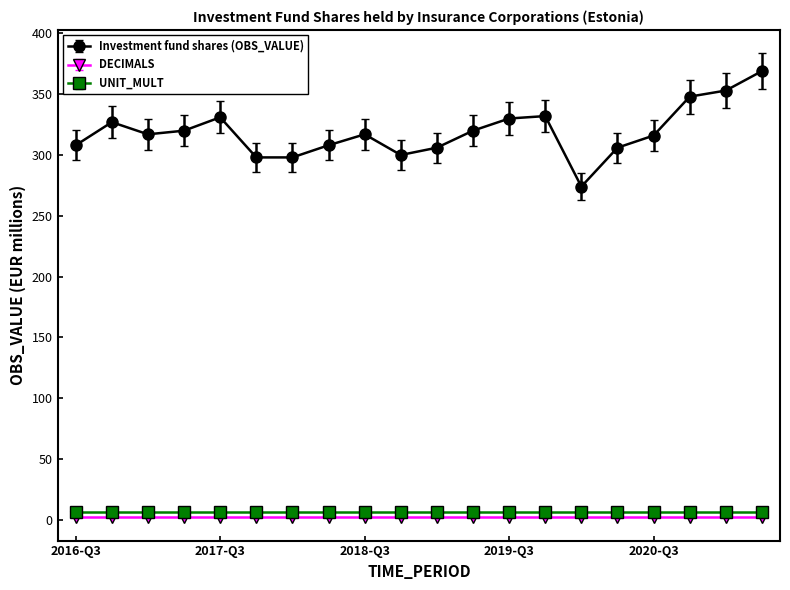

What is the minimum value for UNIT_MULT?

6